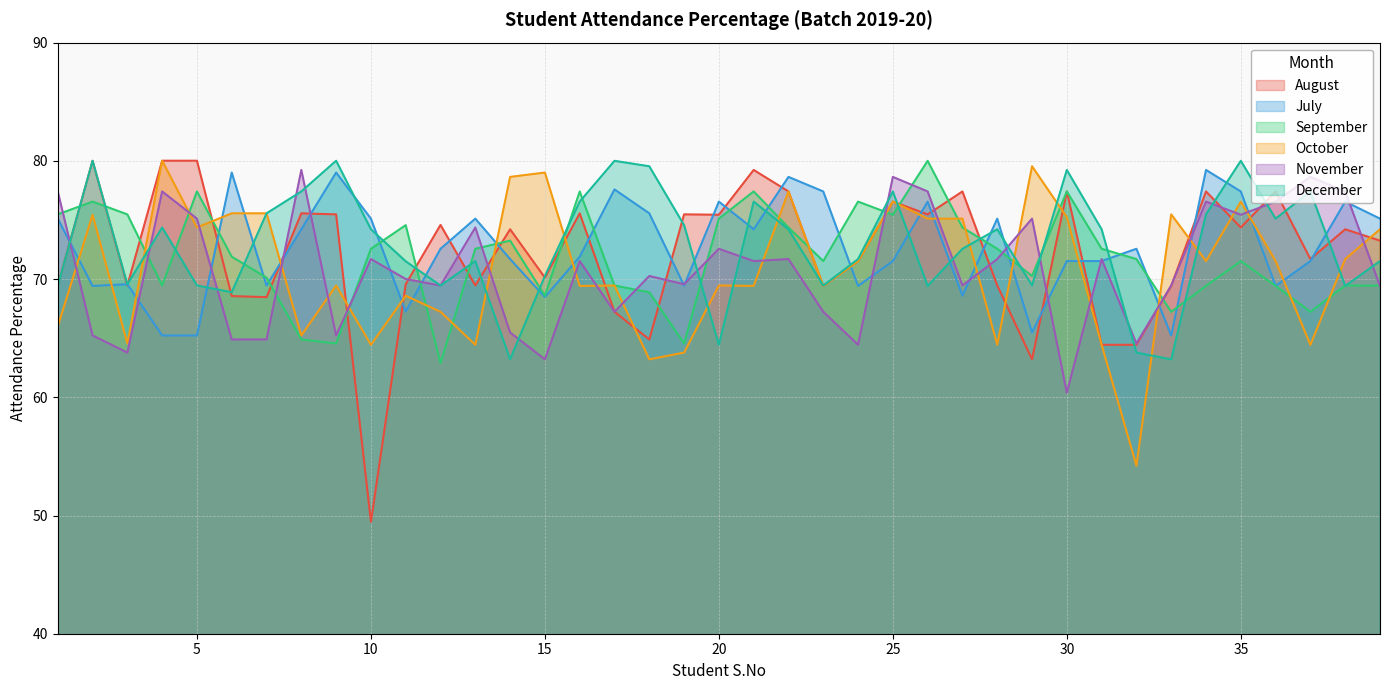

Between 21 and 27, which is larger?

21